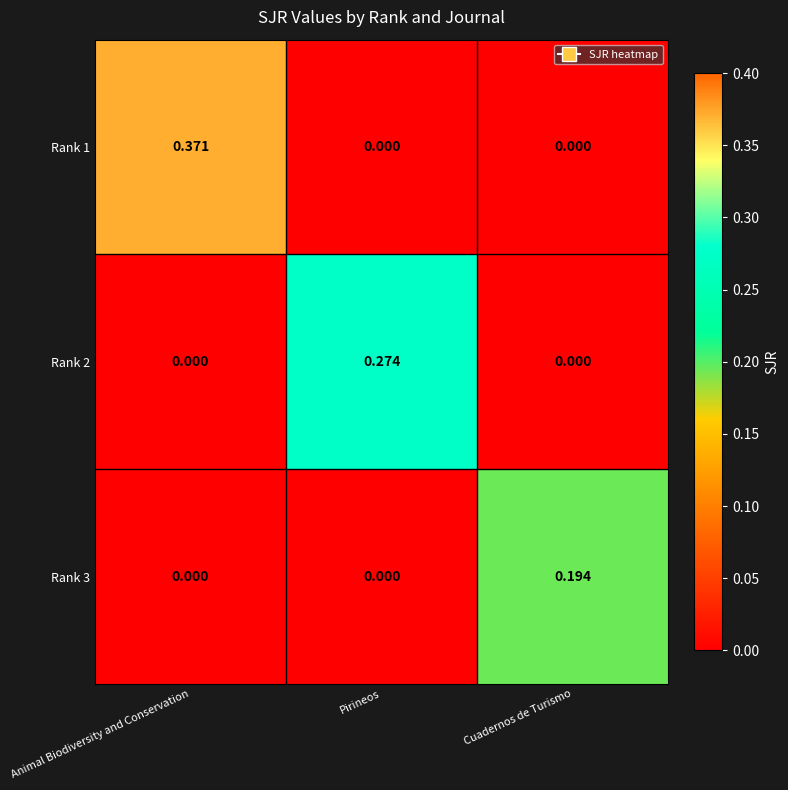

At which category is the sum across all series the highest?

Animal Biodiversity and Conservation